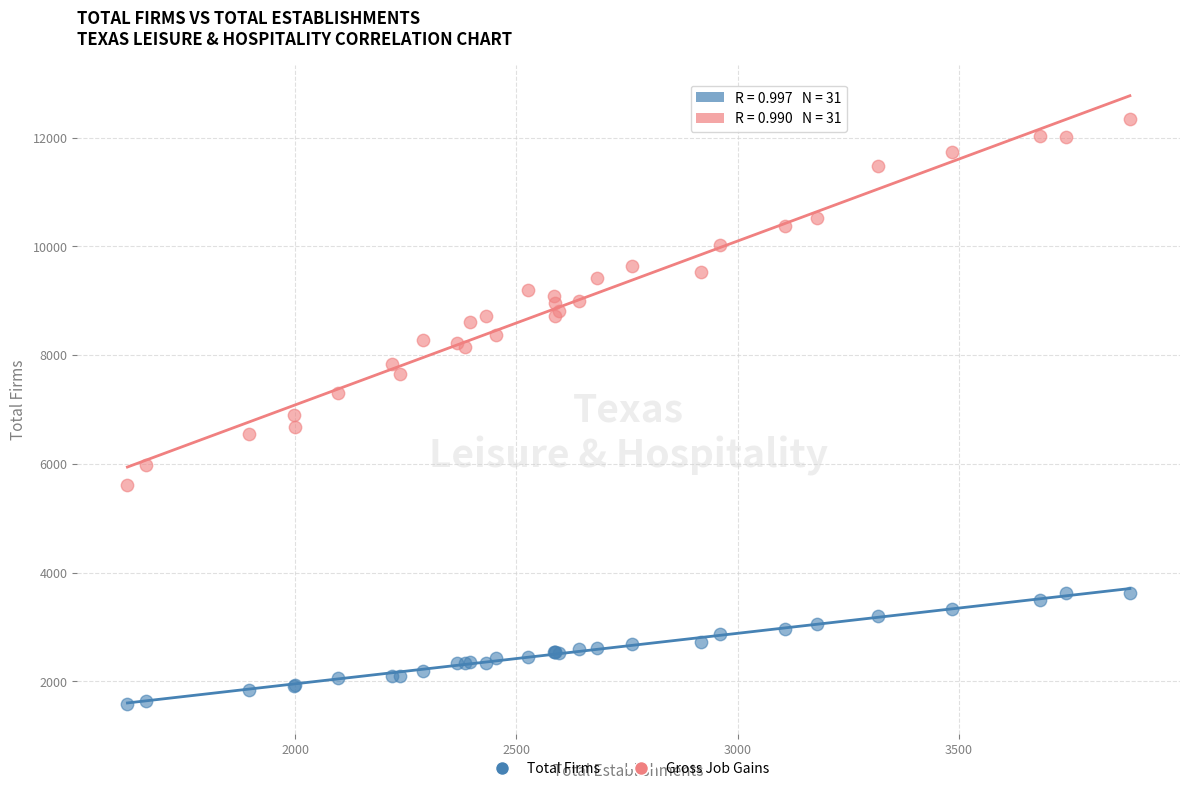

Which series contains the highest Y value?

Gross Job Gains